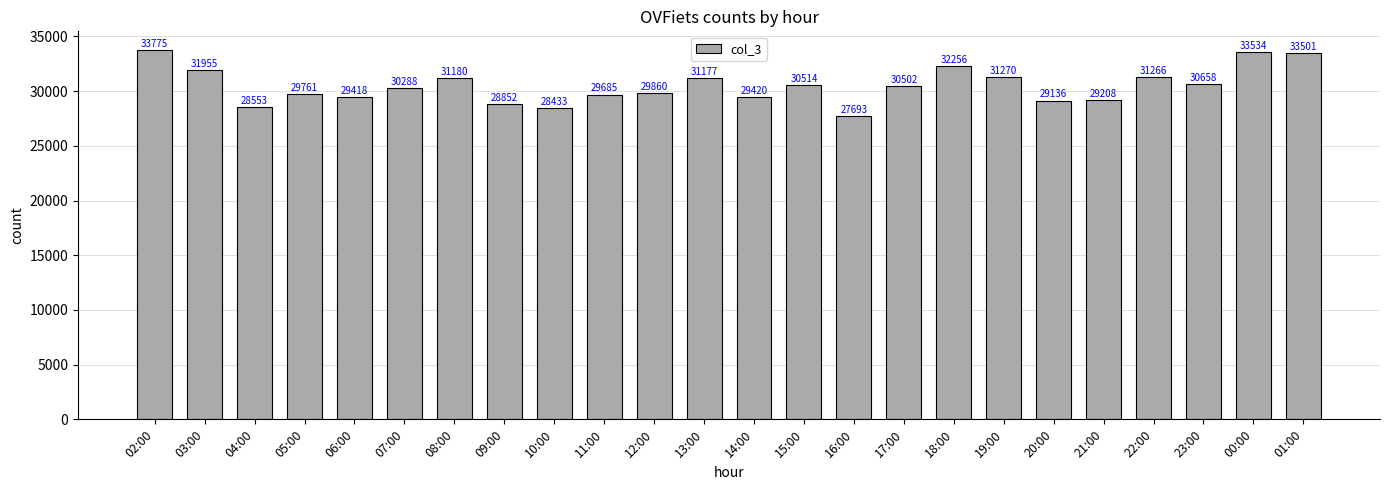

Rank the categories by value from lowest to highest.

16:00, 10:00, 04:00, 09:00, 20:00, 21:00, 06:00, 14:00, 11:00, 05:00, 12:00, 07:00, 17:00, 15:00, 23:00, 13:00, 08:00, 22:00, 19:00, 03:00, 18:00, 01:00, 00:00, 02:00